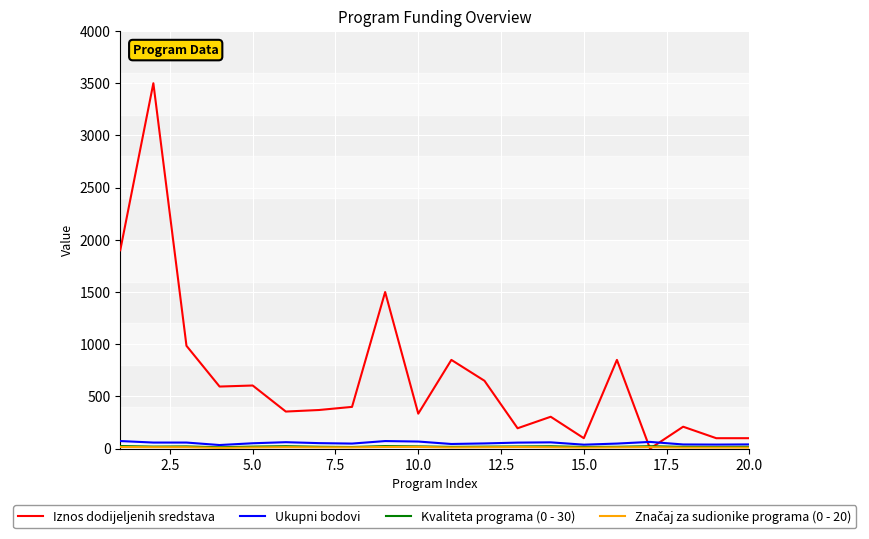

Which series has the largest total across all categories?

Iznos dodijeljenih sredstava